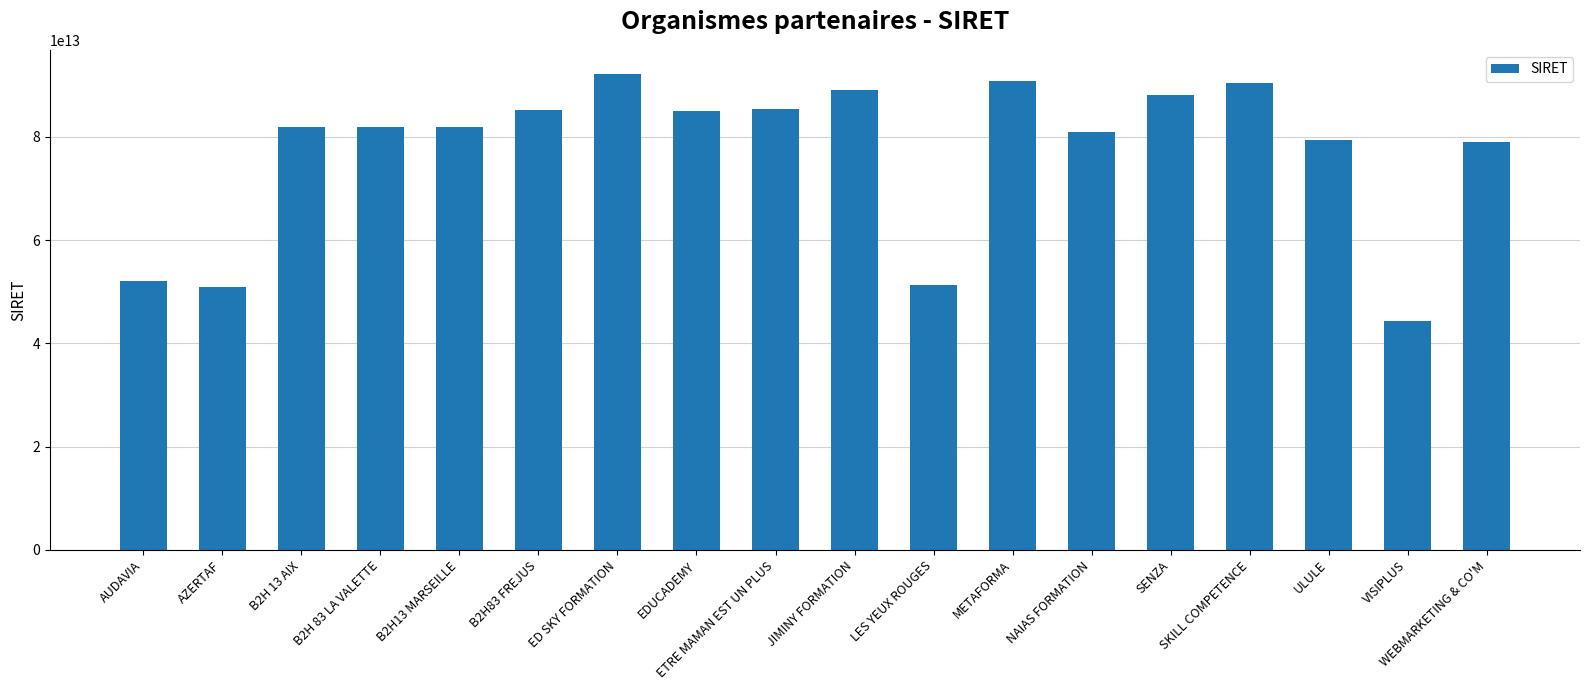

What position from the left is B2H83 FREJUS?

6